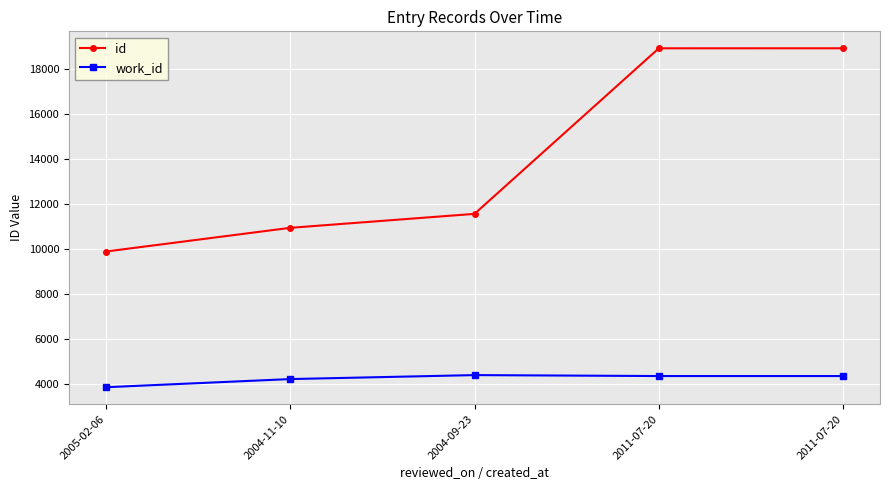

Which series has the largest range (max minus min)?

id